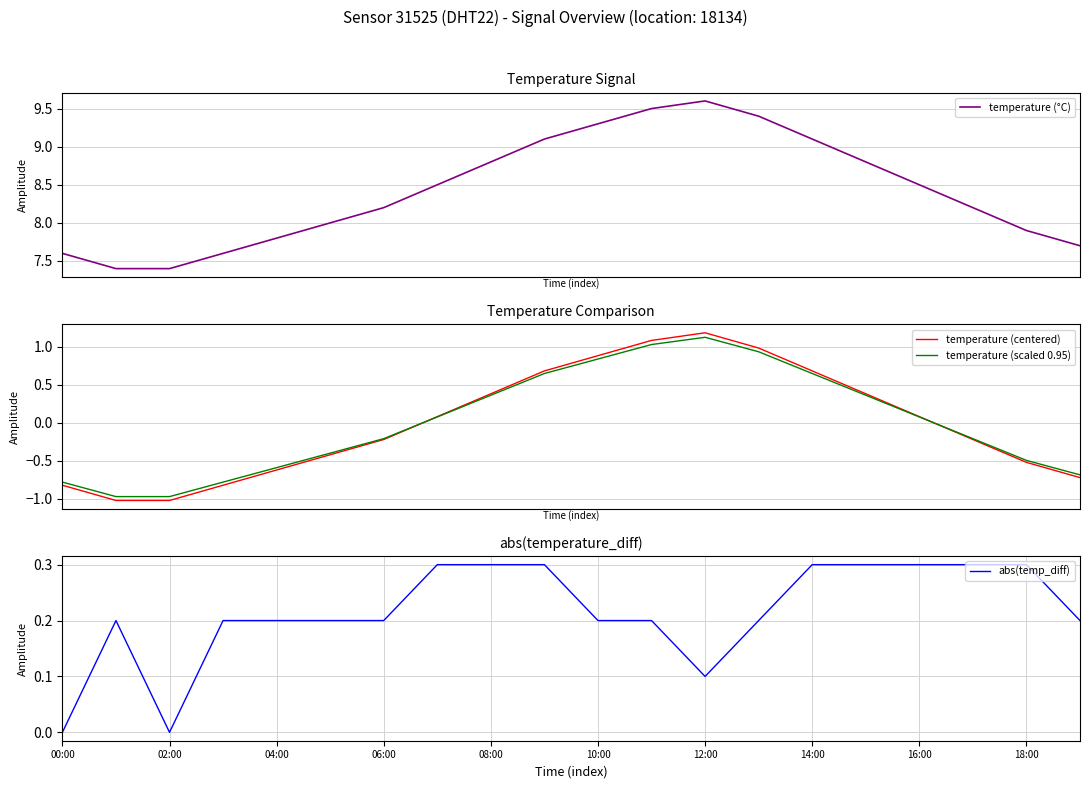

How many values in the temperature (centered) series exceed 0?

10